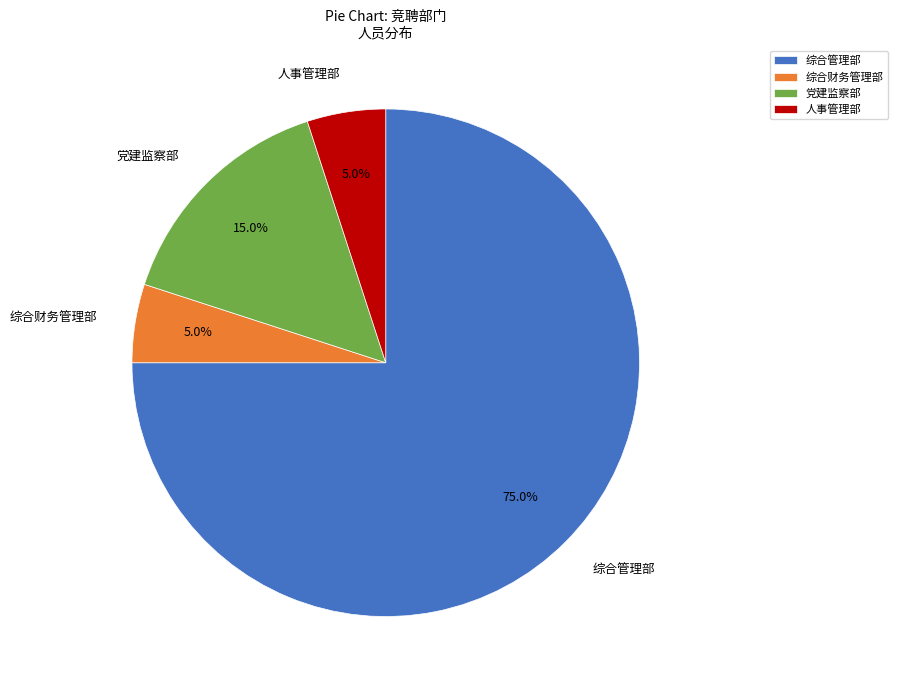

To the nearest percent, what is the average slice percentage?

25%